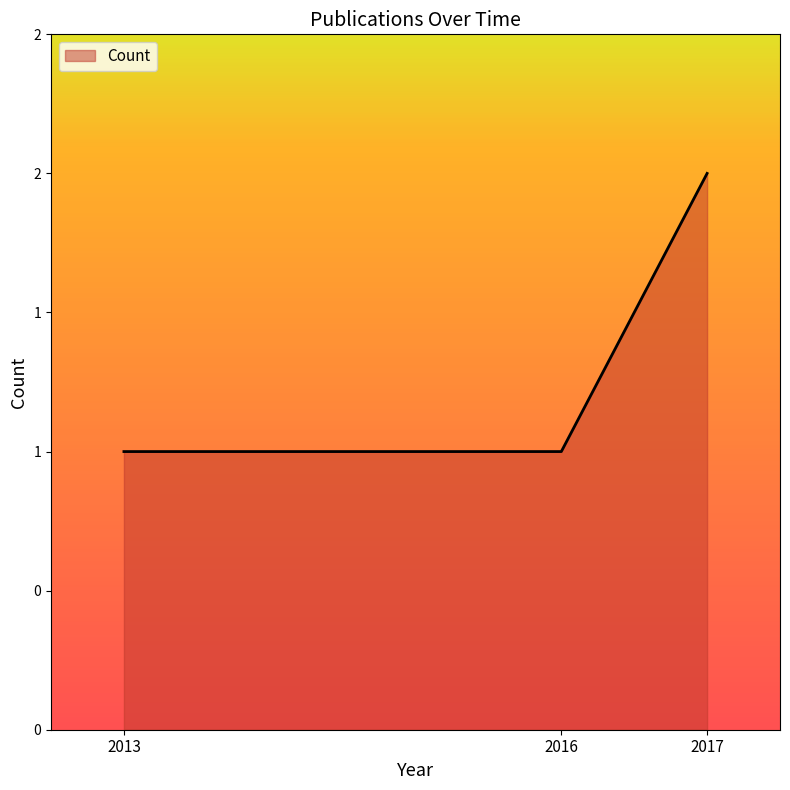

Where is the data nearest to the value 1?

2013